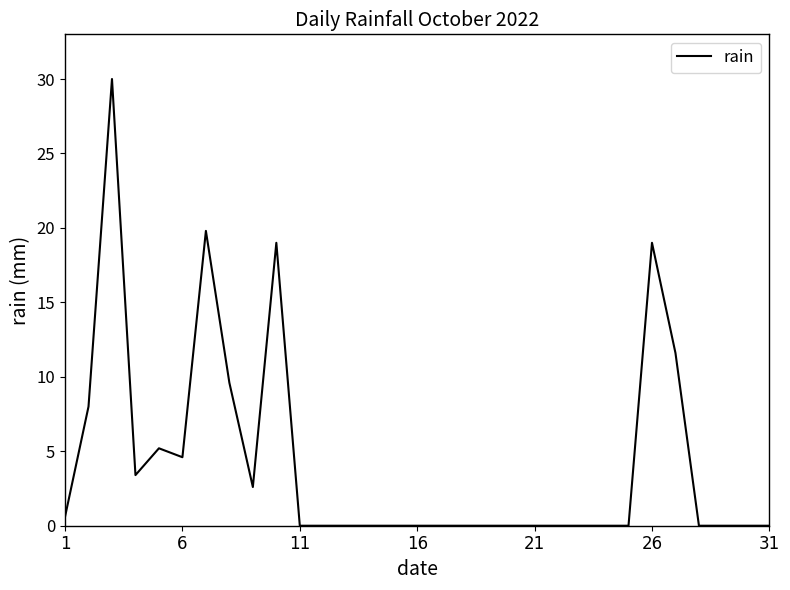

Count the number of data series in this chart.

1